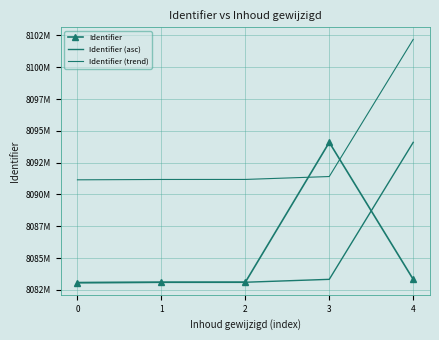

What is the difference between the second highest and second lowest values in the Identifier (trend) series?

231.2